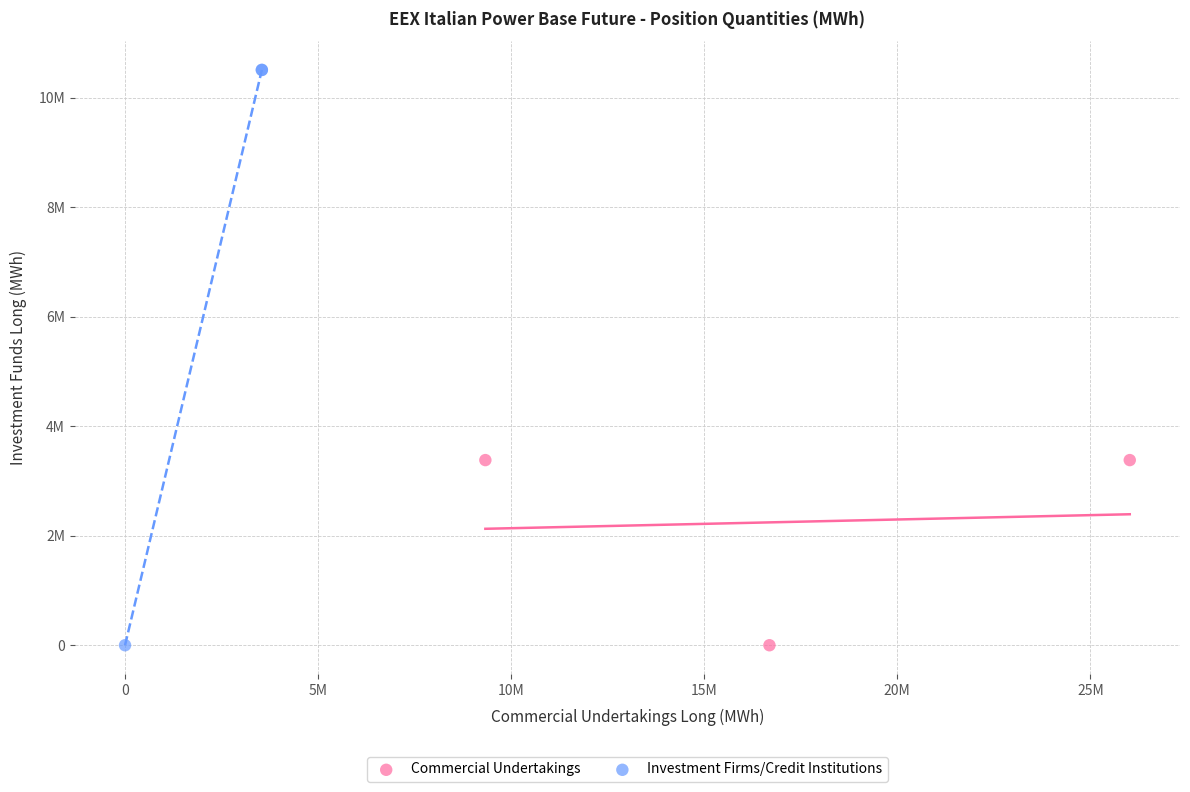

Which series has the largest Y range (max minus min)?

Investment Firms/Credit Institutions